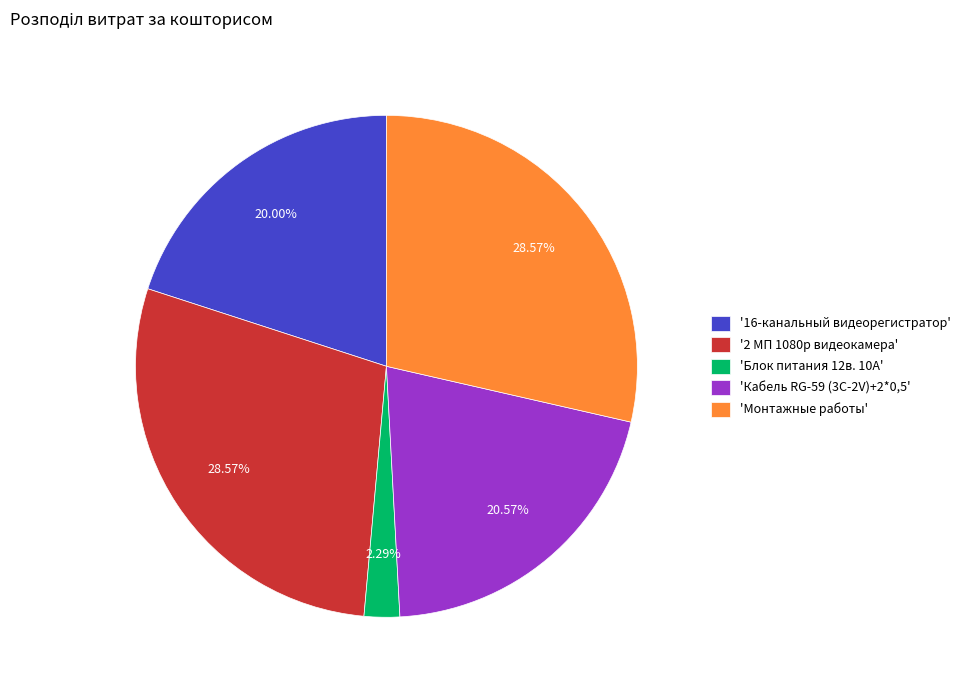

Does 'Кабель RG-59 (3C-2V)+2*0,5' represent more than half of the total?

No